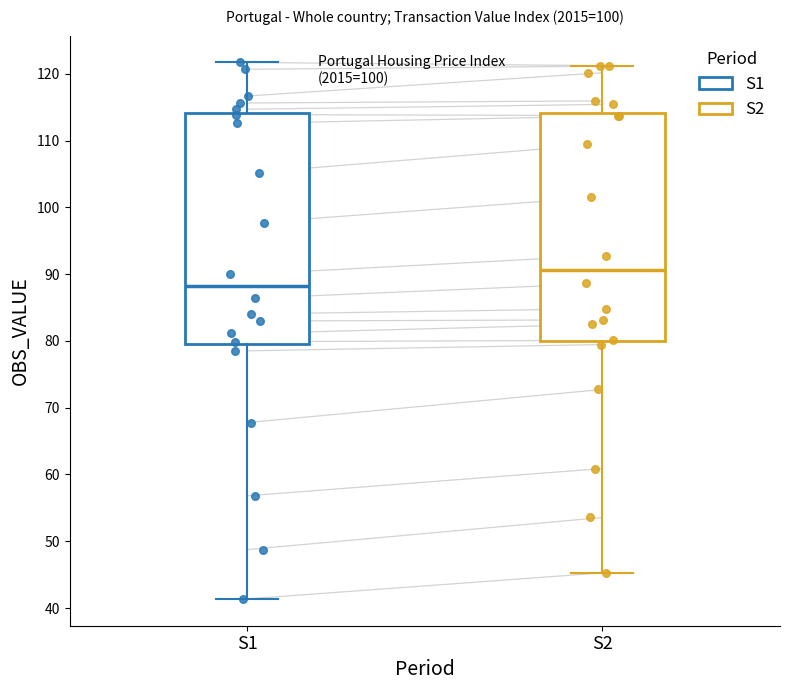

Where does the upper whisker of the box for S2 end on the y-axis? The values are not printed on the chart, so give them approximately, as read against the axis.

121